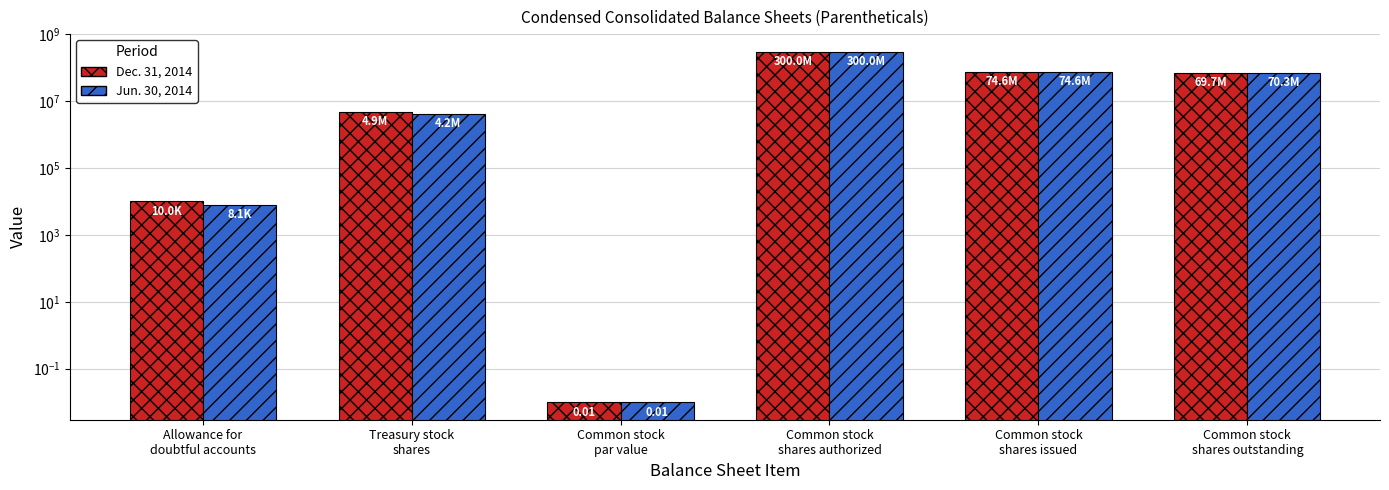

Reading right to left, extract all data points from this chart.

Dec. 31, 2014: Common stock
shares outstanding=69699937.0	Common stock
shares issued=74552661.0	Common stock
shares authorized=300000000.0	Common stock
par value=0.0	Treasury stock
shares=4852724.0	Allowance for
doubtful accounts=9977.0
Jun. 30, 2014: Common stock
shares outstanding=70338891.0	Common stock
shares issued=74552661.0	Common stock
shares authorized=300000000.0	Common stock
par value=0.0	Treasury stock
shares=4213770.0	Allowance for
doubtful accounts=8075.0